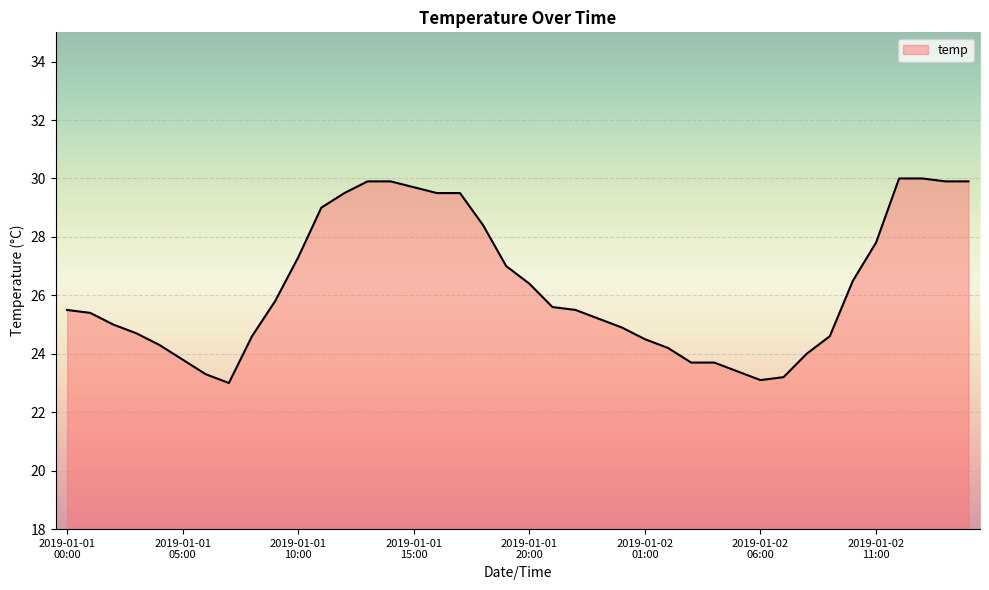

What is the minimum value shown in the chart?

23.0